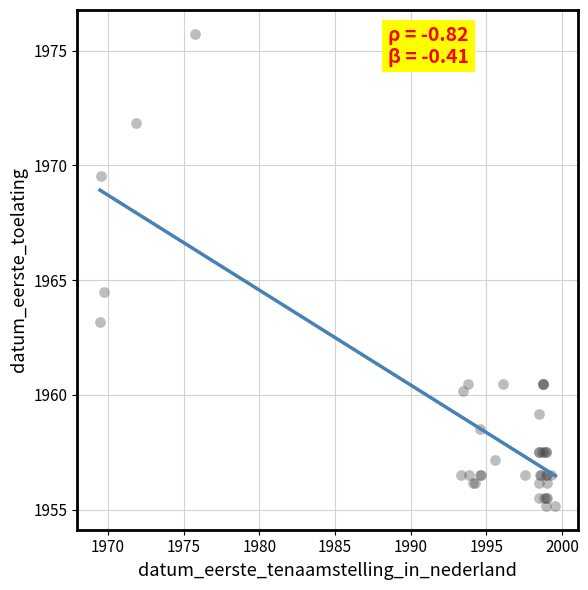

What Y value in the scatter plot is closest to 1965?

1964.5